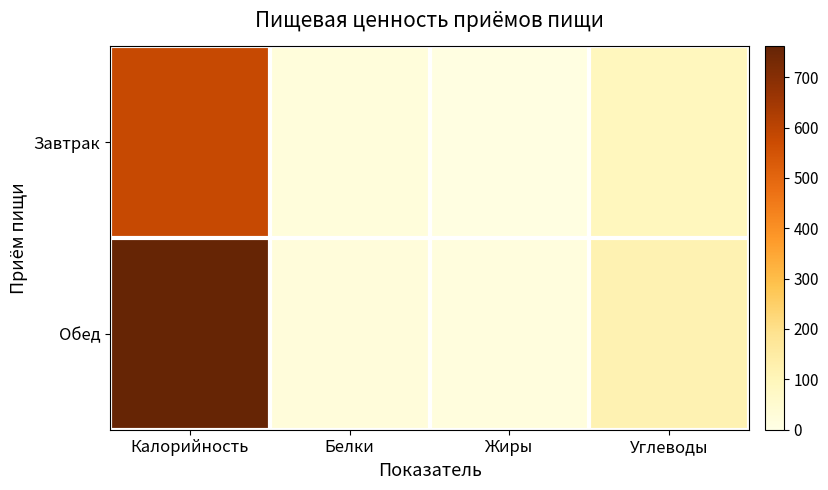

How many data points does each series have?

4